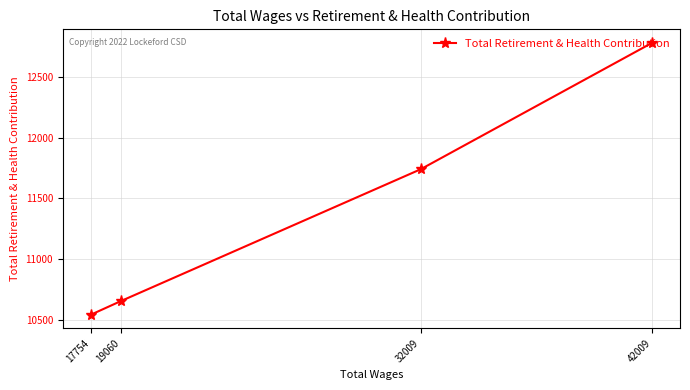

At which category does the chart reach its minimum across all series?

17754